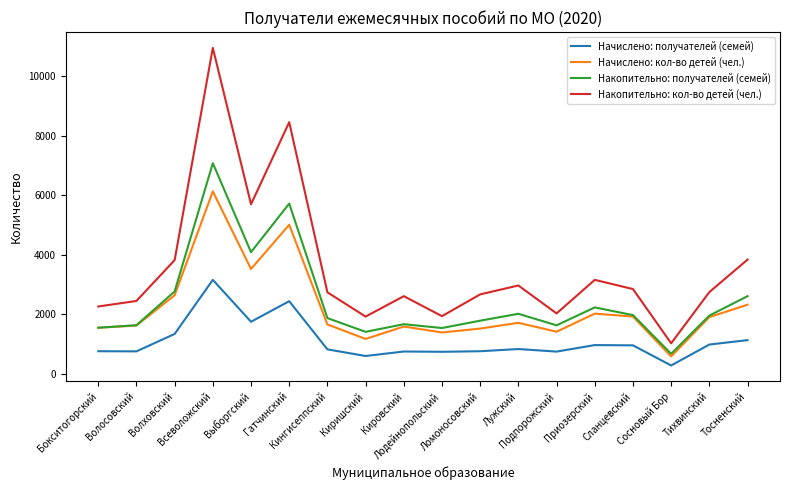

Rank the series by their maximum value, from lowest to highest.

Начислено: получателей (семей), Начислено: кол-во детей (чел.), Накопительно: получателей (семей), Накопительно: кол-во детей (чел.)